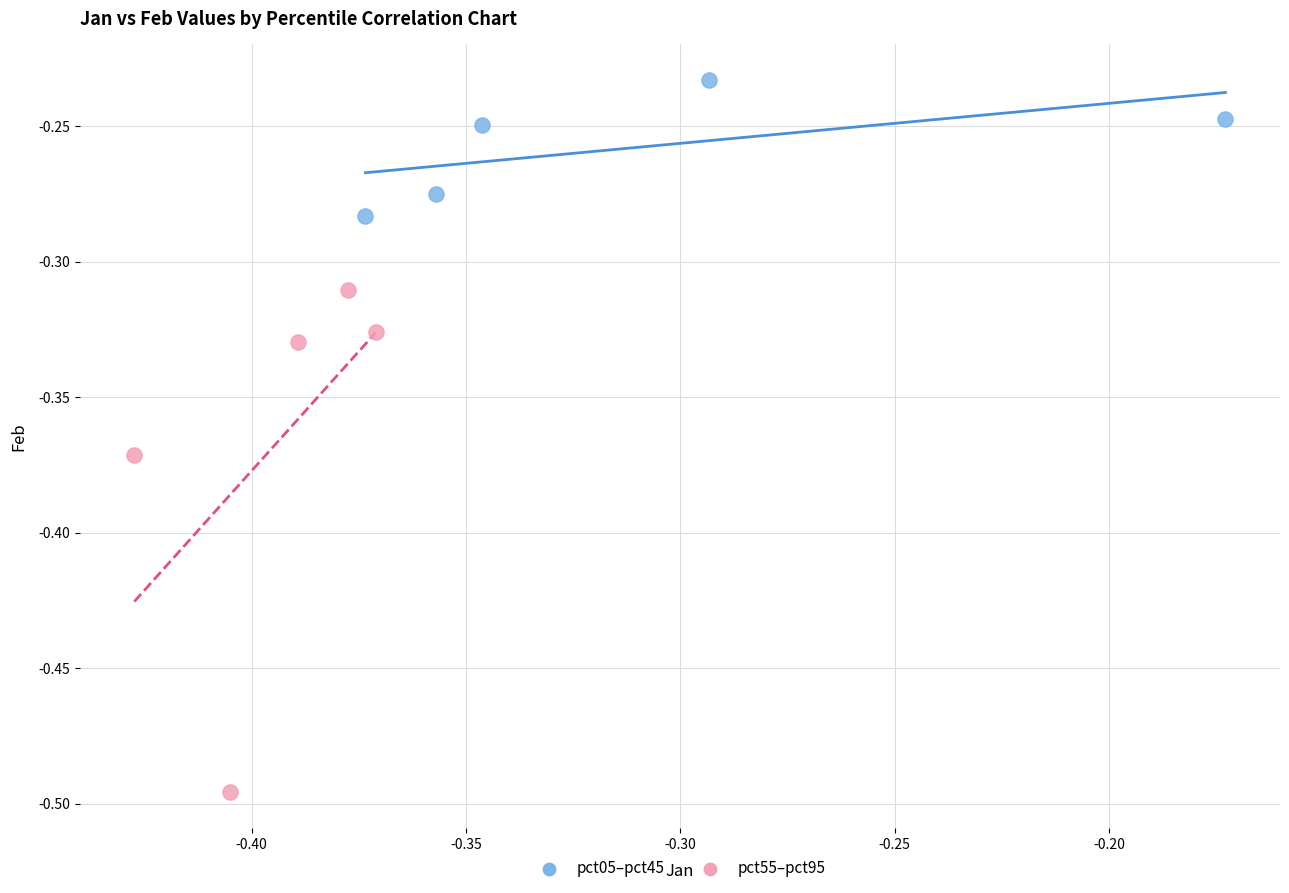

Which series reaches the minimum Y coordinate?

pct55–pct95